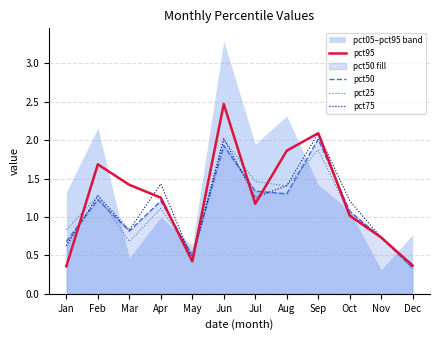

The pct95 series shows 2.7 at Feb. True or false?

False